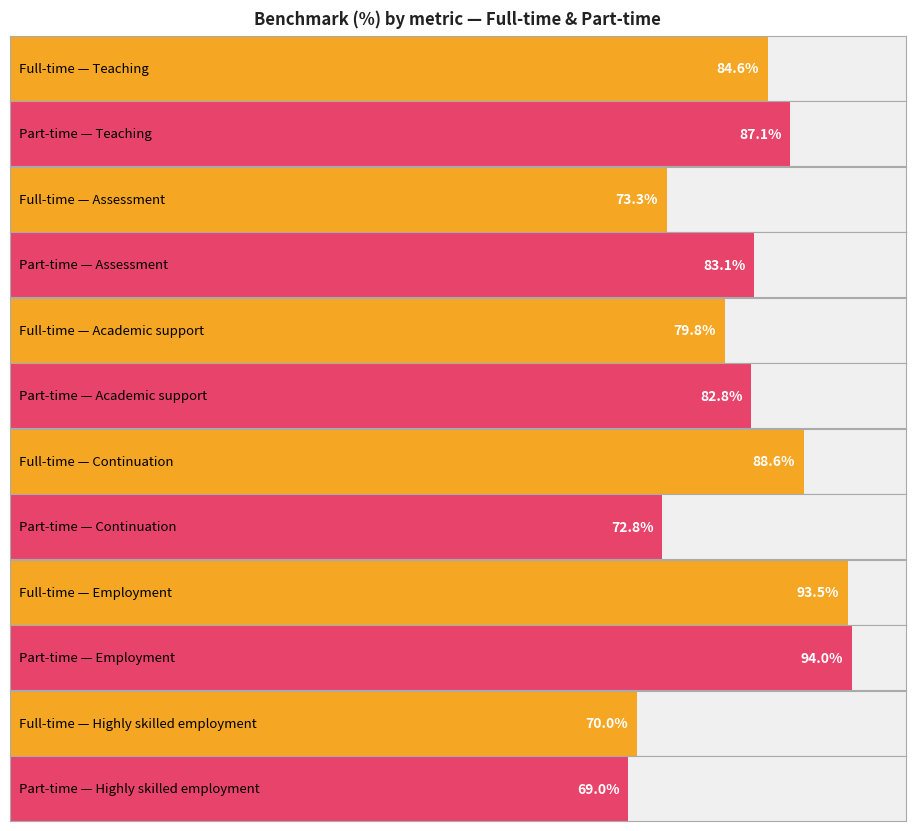

What is the value of the Full-time benchmark bar at the 3rd from the left?

79.8